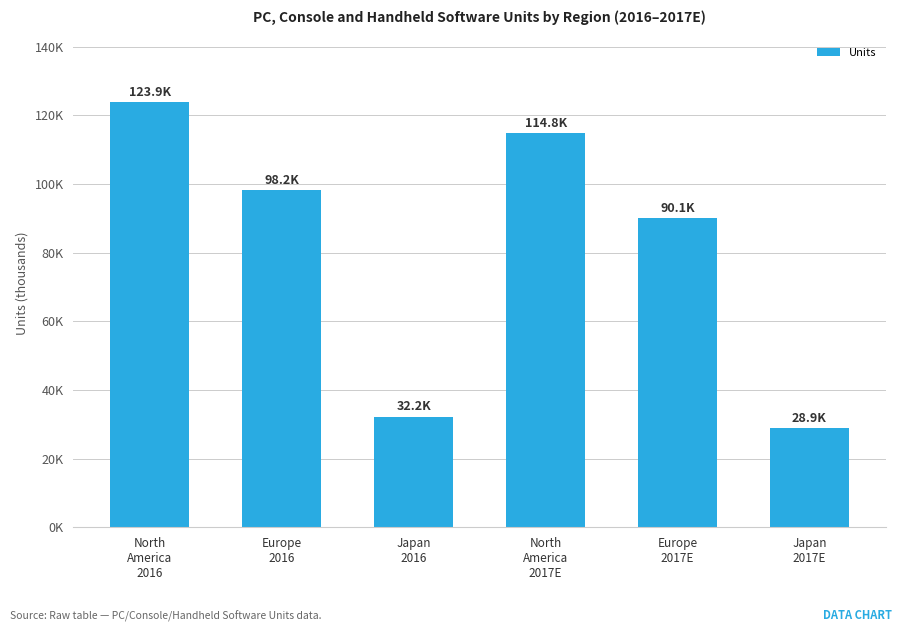

What is the difference between the values at North
America
2016 and Europe
2017E?

33781.9